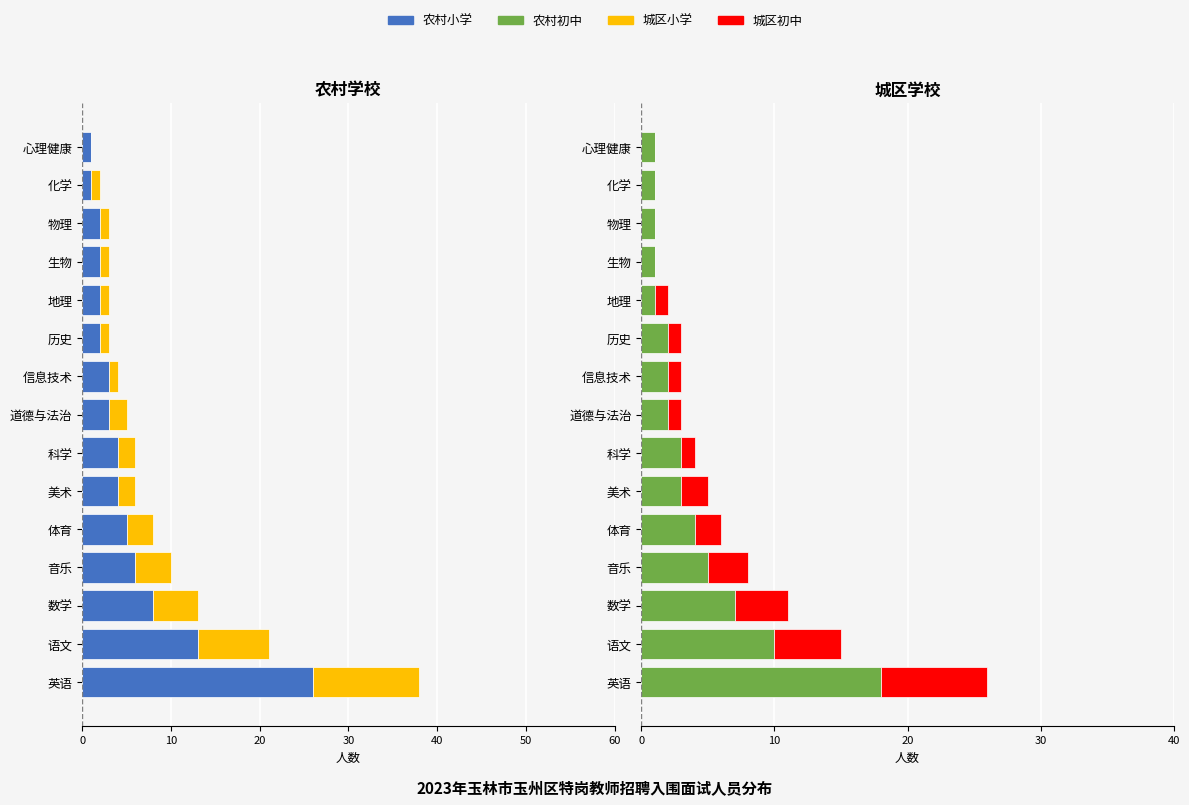

How many groups of bars are there?

15